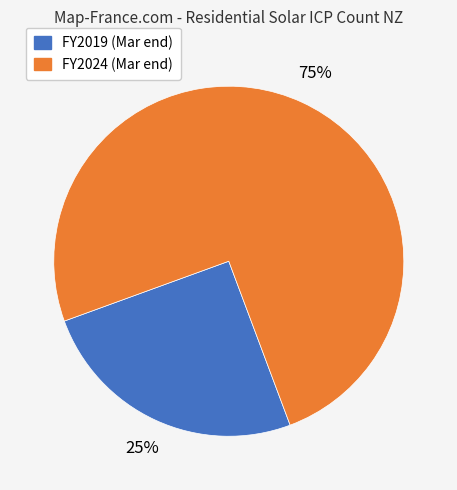

Is there a majority slice in this chart?

Yes